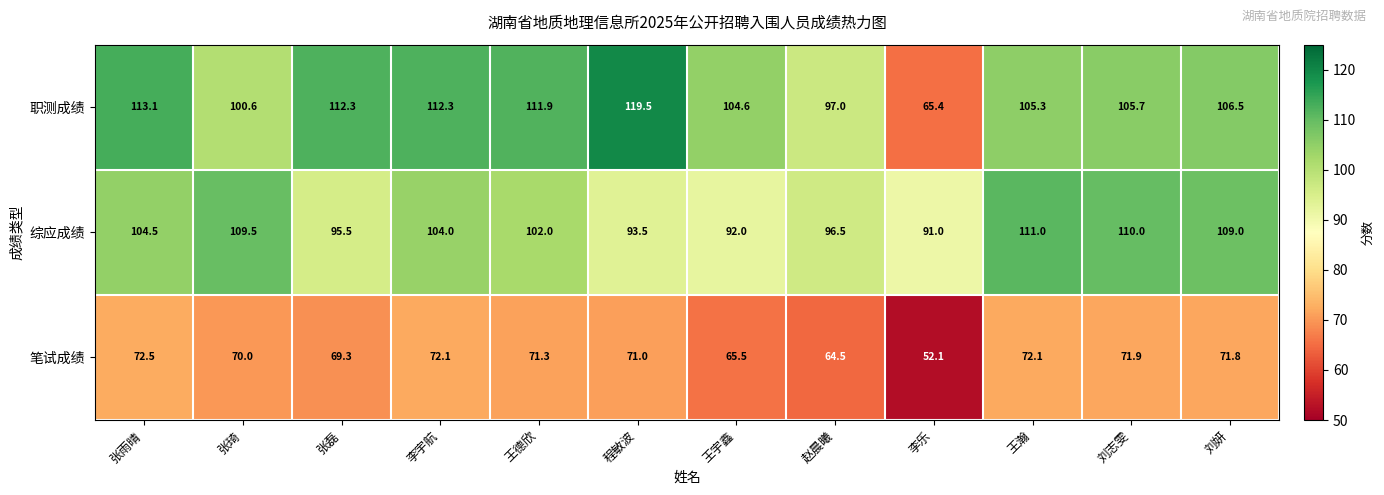

What is the average value of the 职测成绩 series?

104.5